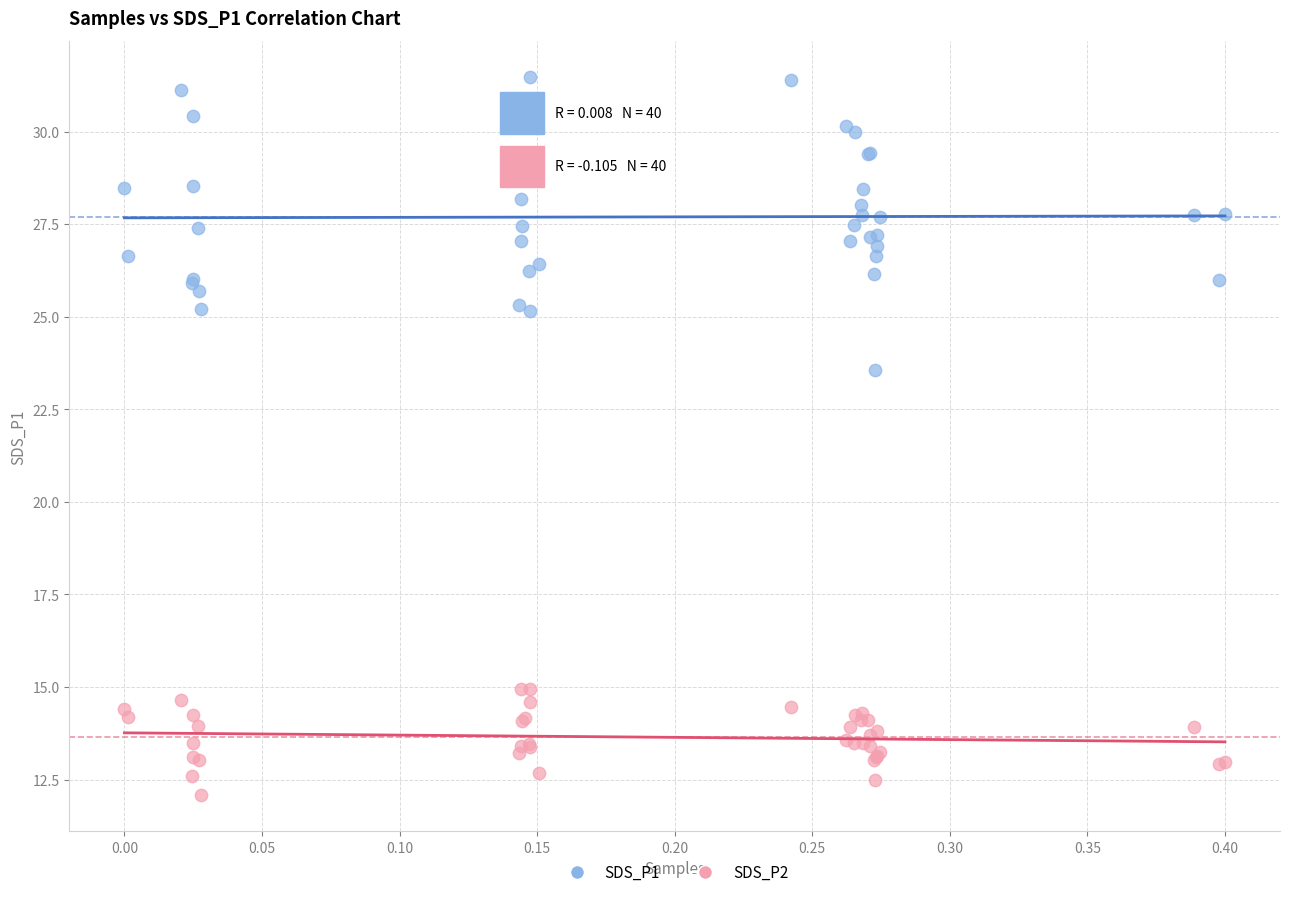

Across all series, what Y value is closest to 21?

23.6